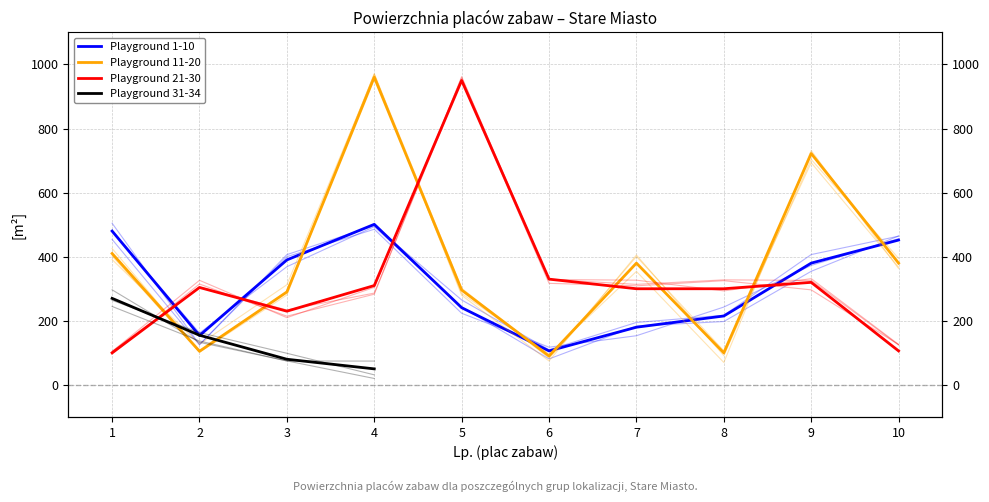

How many interior local valleys does the Playground 1-10 series have?

2